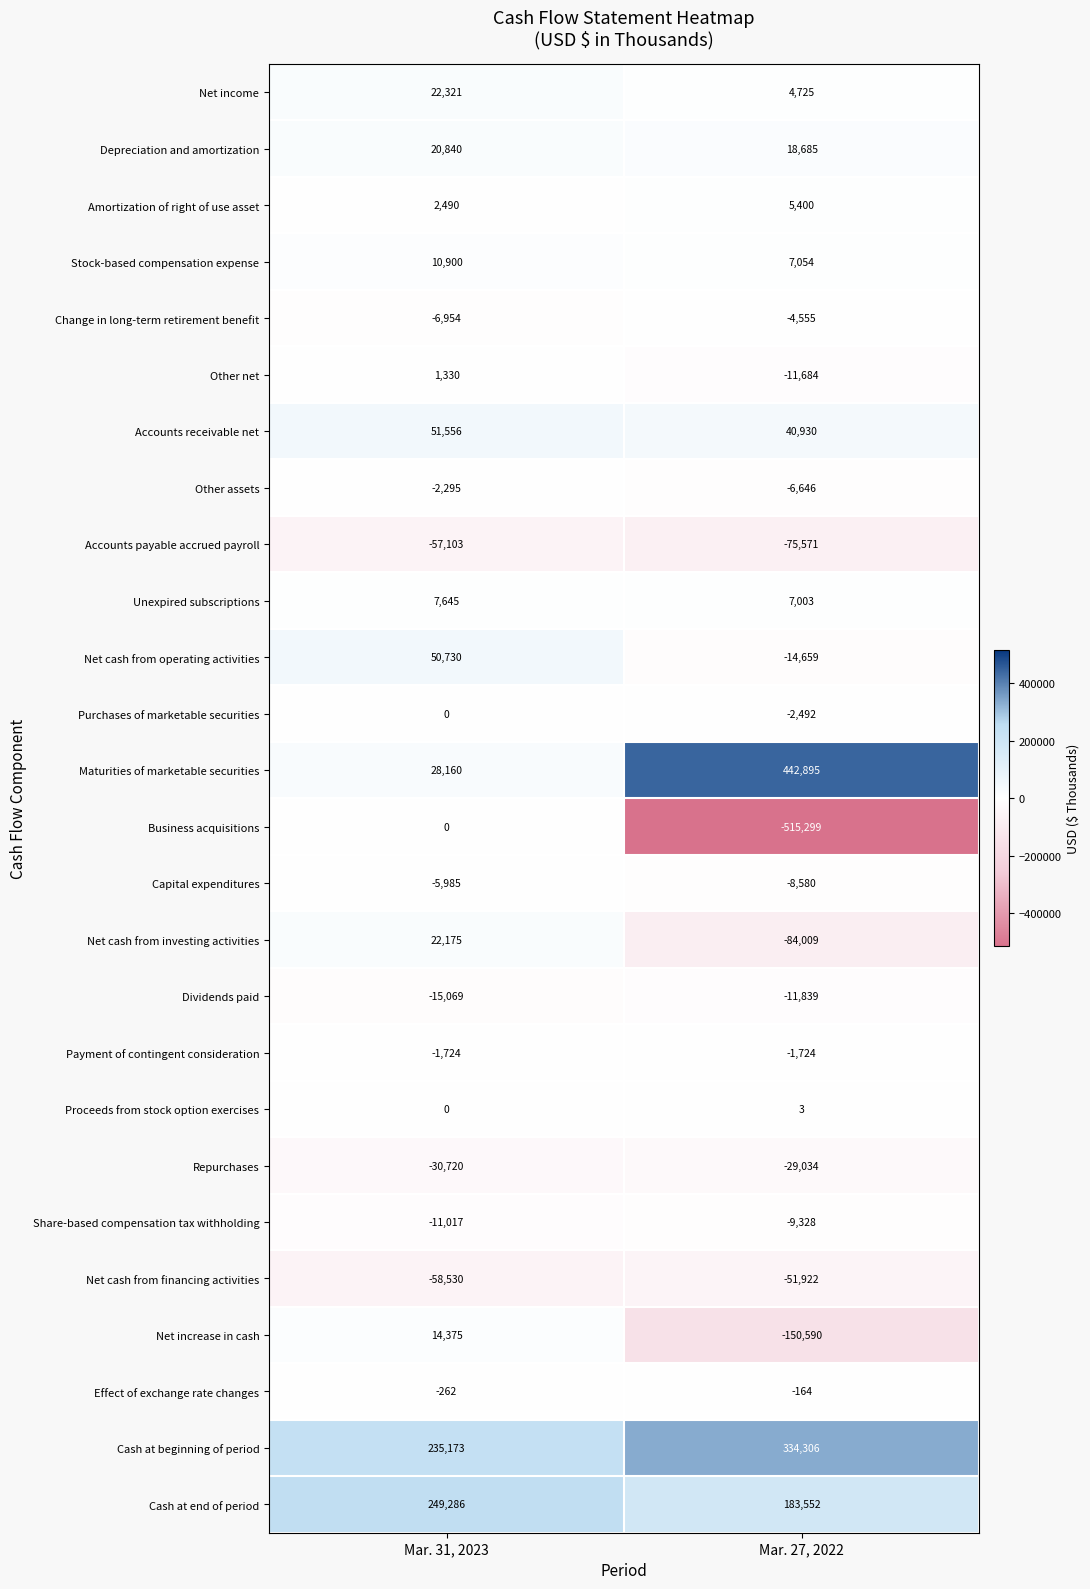

What is the difference between the Net cash from operating activities values at Mar. 31, 2023 and Mar. 27, 2022?

65389